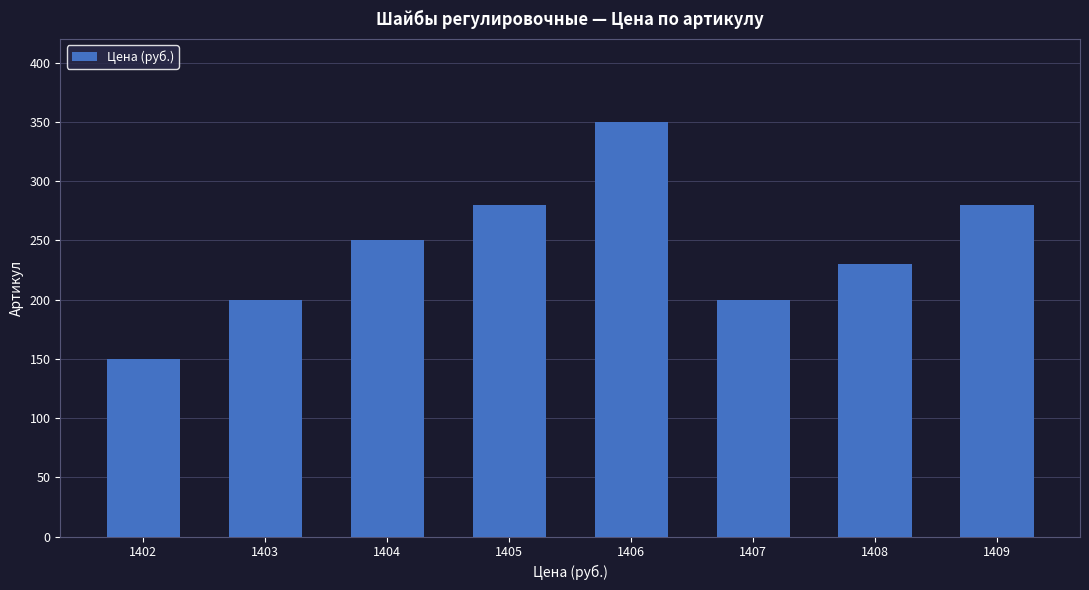

How many data points are less than 250?

4